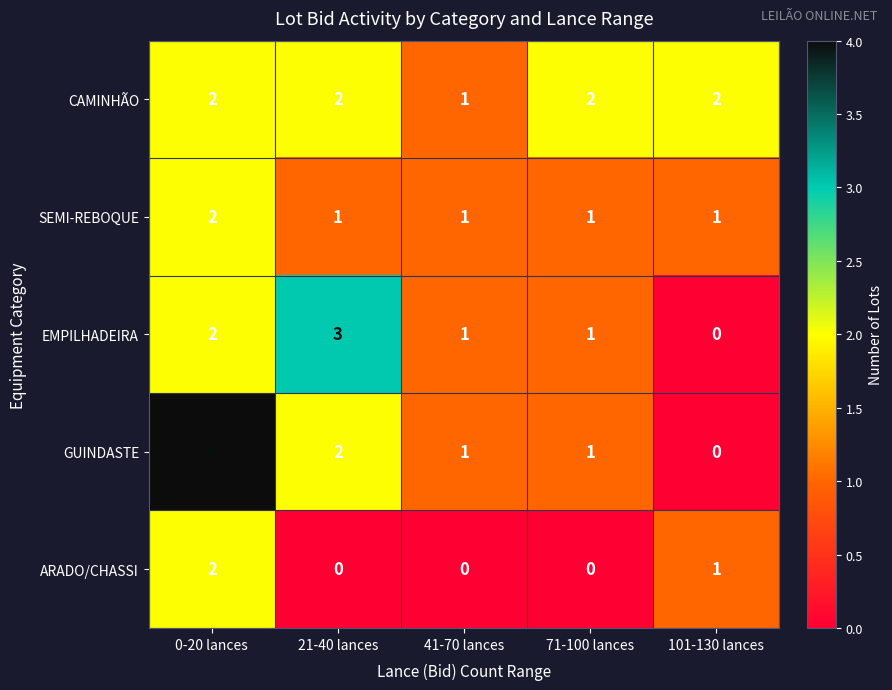

Rank the series by their average value, from highest to lowest.

CAMINHÃO, GUINDASTE, EMPILHADEIRA, SEMI-REBOQUE, ARADO/CHASSI